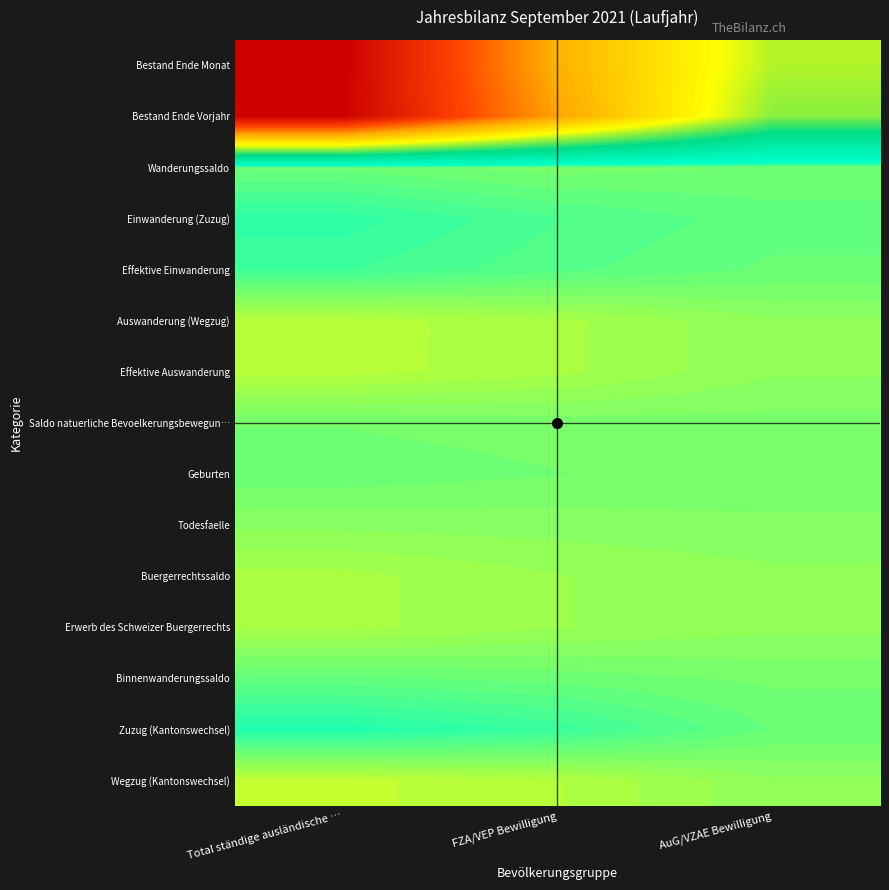

Between FZA/VEP Bewilligung and Total ständige ausländische …, which is larger?

Total ständige ausländische …